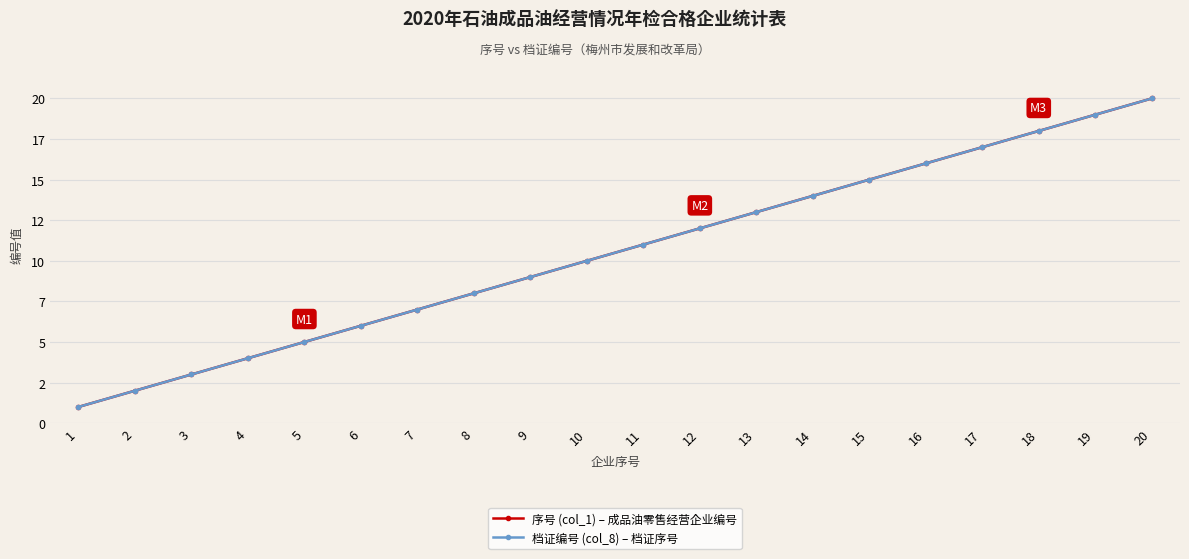

Which has a higher value, 6 or 14?

14